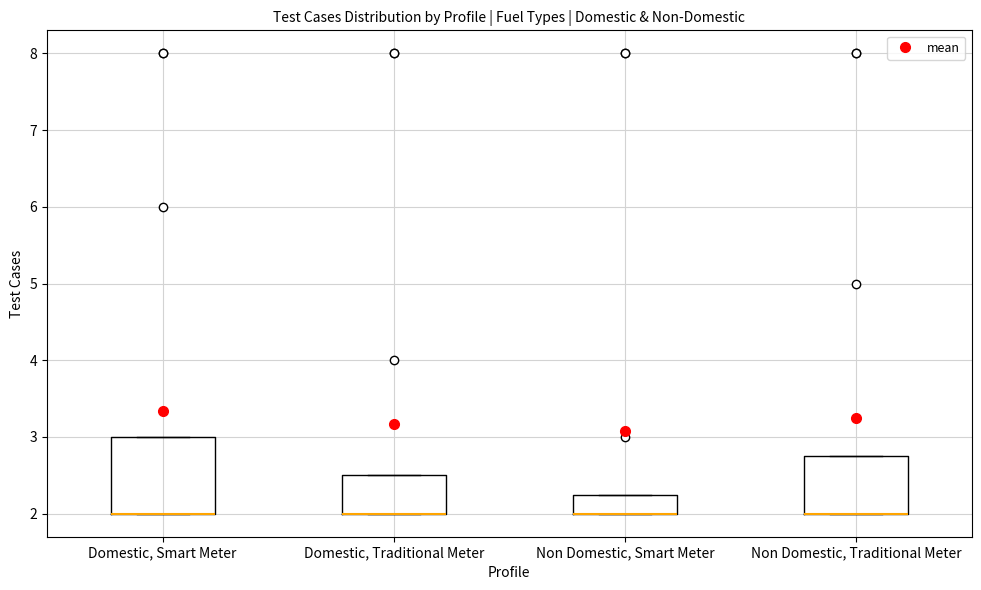

Reading left to right, read every box against the y-axis: the position of its median line, the range the box covers, and the ends of its whiskers. The values are not printed on the chart, so give them approximately, as read against the axis.

Domestic, Smart Meter: median 2.0 (drawn on the box's lower edge), box 2.0 to 3.0, whiskers 2.0 to 3.0
Domestic, Traditional Meter: median 2.0 (drawn on the box's lower edge), box 2.0 to 2.5, whiskers 2.0 to 2.5
Non Domestic, Smart Meter: median 2.0 (drawn on the box's lower edge), box 2.0 to 2.3, whiskers 2.0 to 2.3
Non Domestic, Traditional Meter: median 2.0 (drawn on the box's lower edge), box 2.0 to 2.8, whiskers 2.0 to 2.8